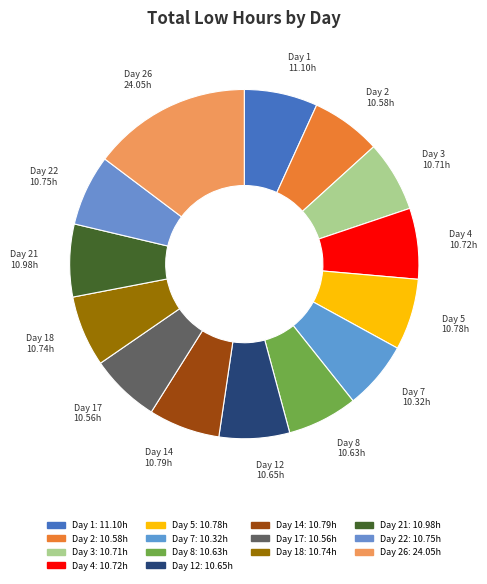

What is the ratio of the value at Day 12 to the value at Day 1?

1.0